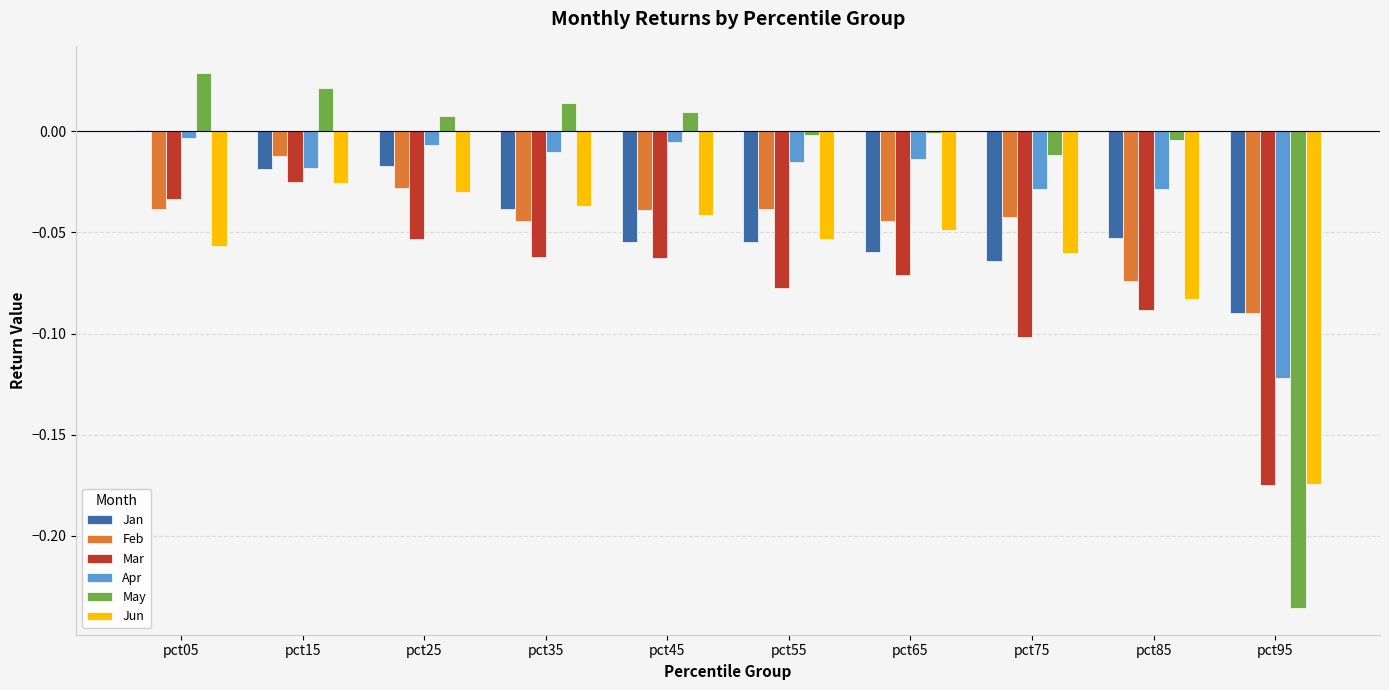

Is the value of Mar at pct75 greater than the value of Jun at pct35?

No